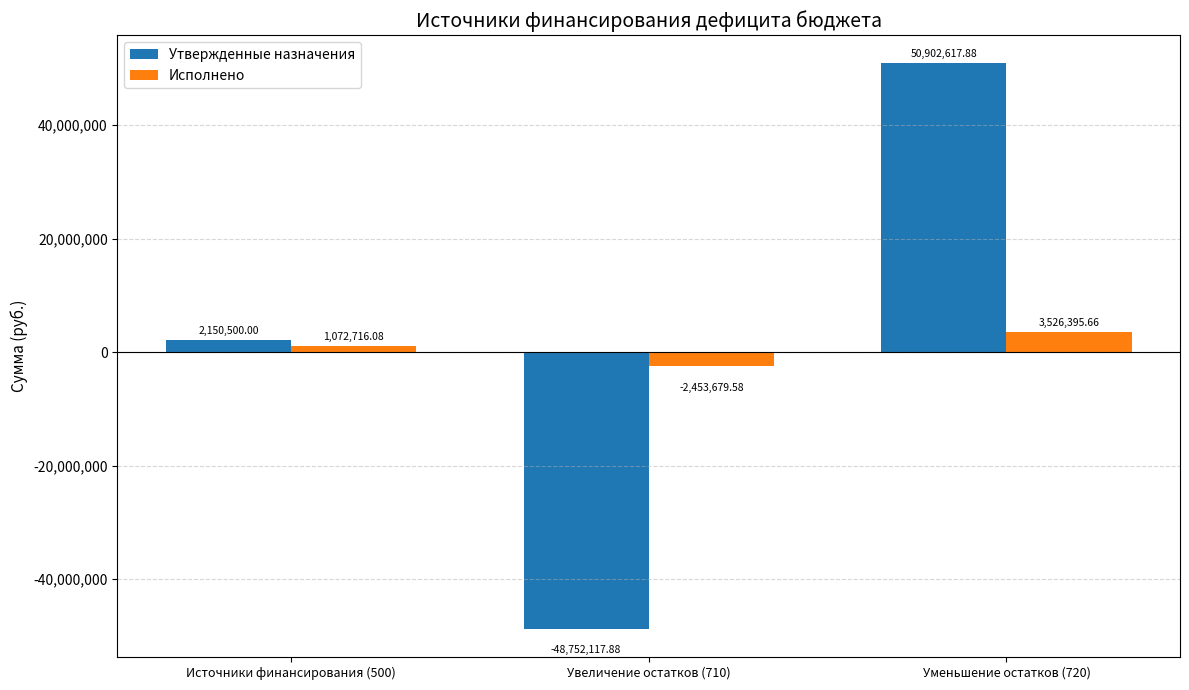

How many values in Утвержденные назначения are above zero?

2